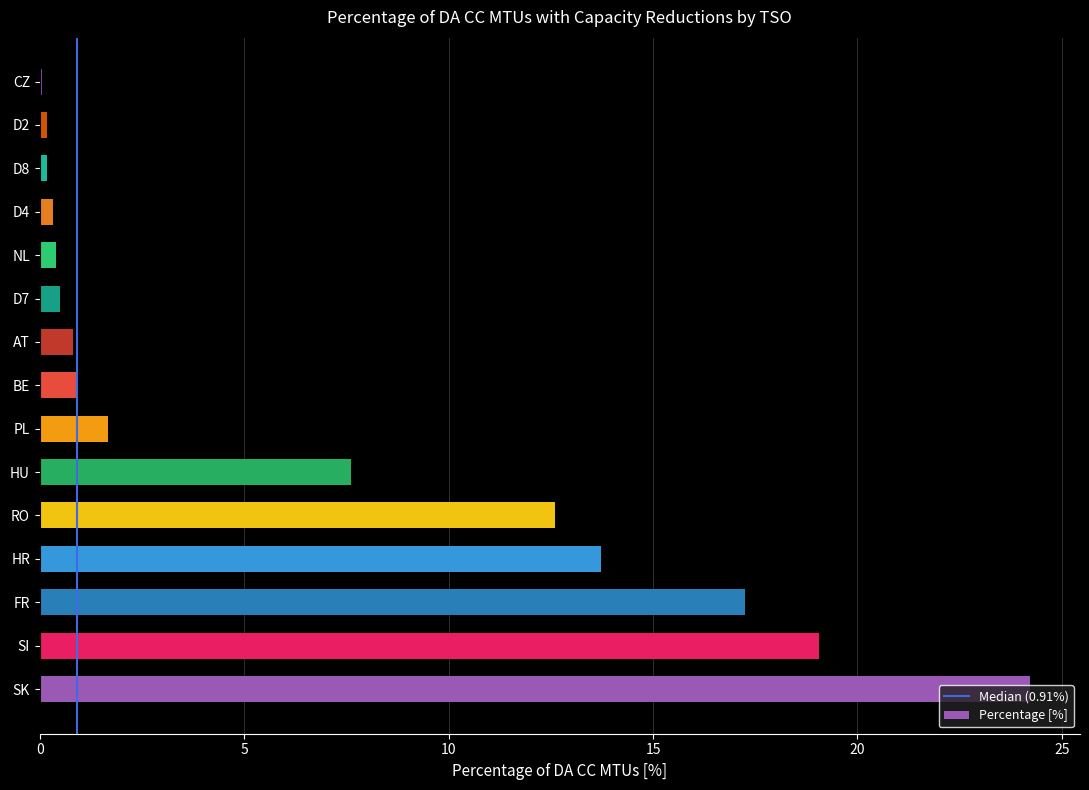

Is it true that the value at FR is 23.0?

False